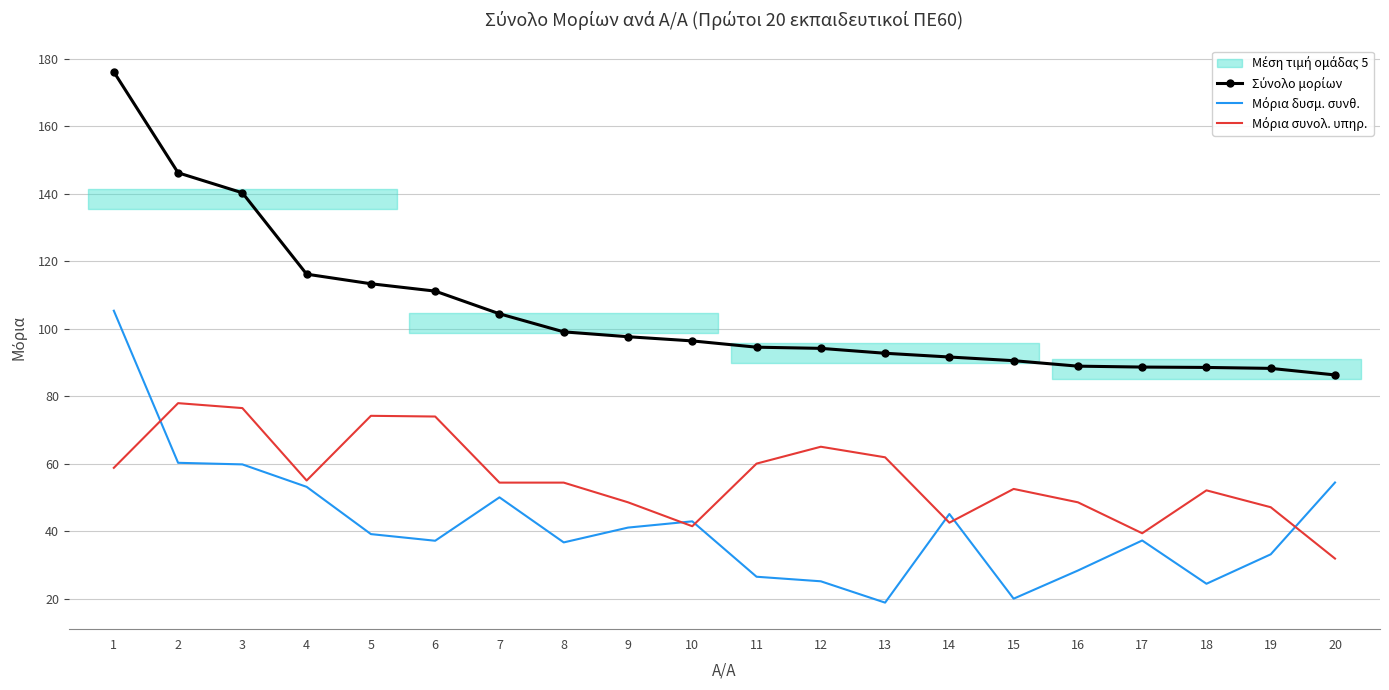

At which category does Μόρια συνολ. υπηρ. reach its first local valley?

4